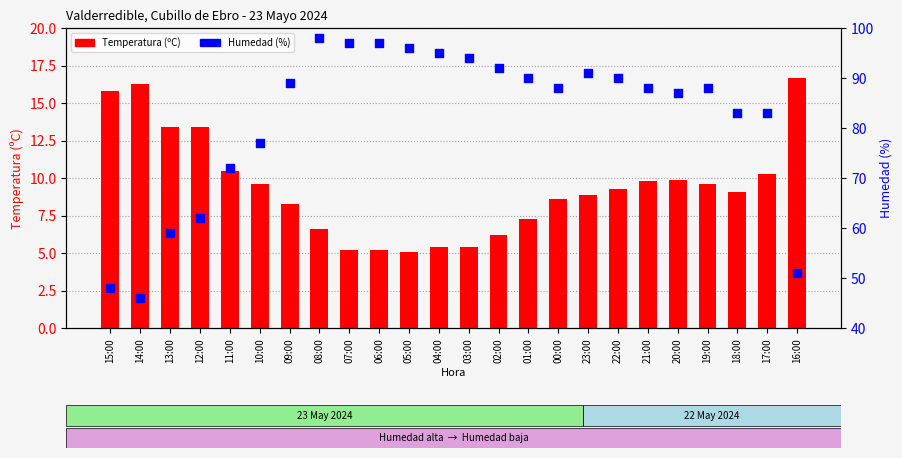

Is the value of Temperatura (ºC) at 16:00 greater than the value of Humedad (%) at 05:00?

No